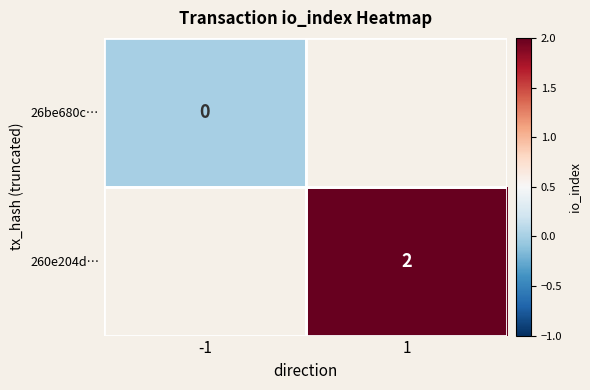

Is the value of 26be680c… at -1 greater than the value of 260e204d… at 1?

No